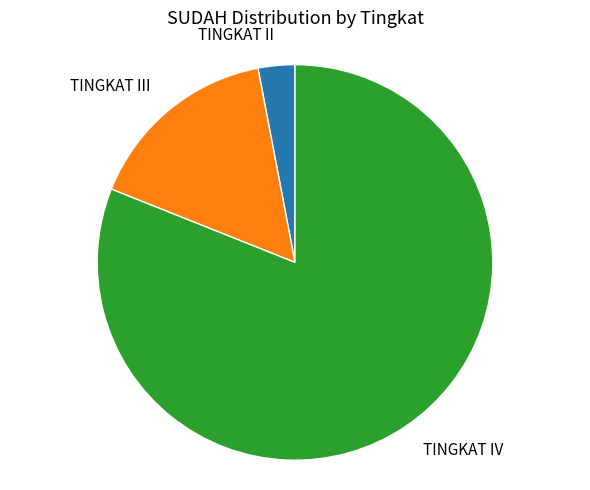

Is there a majority slice in this chart?

Yes